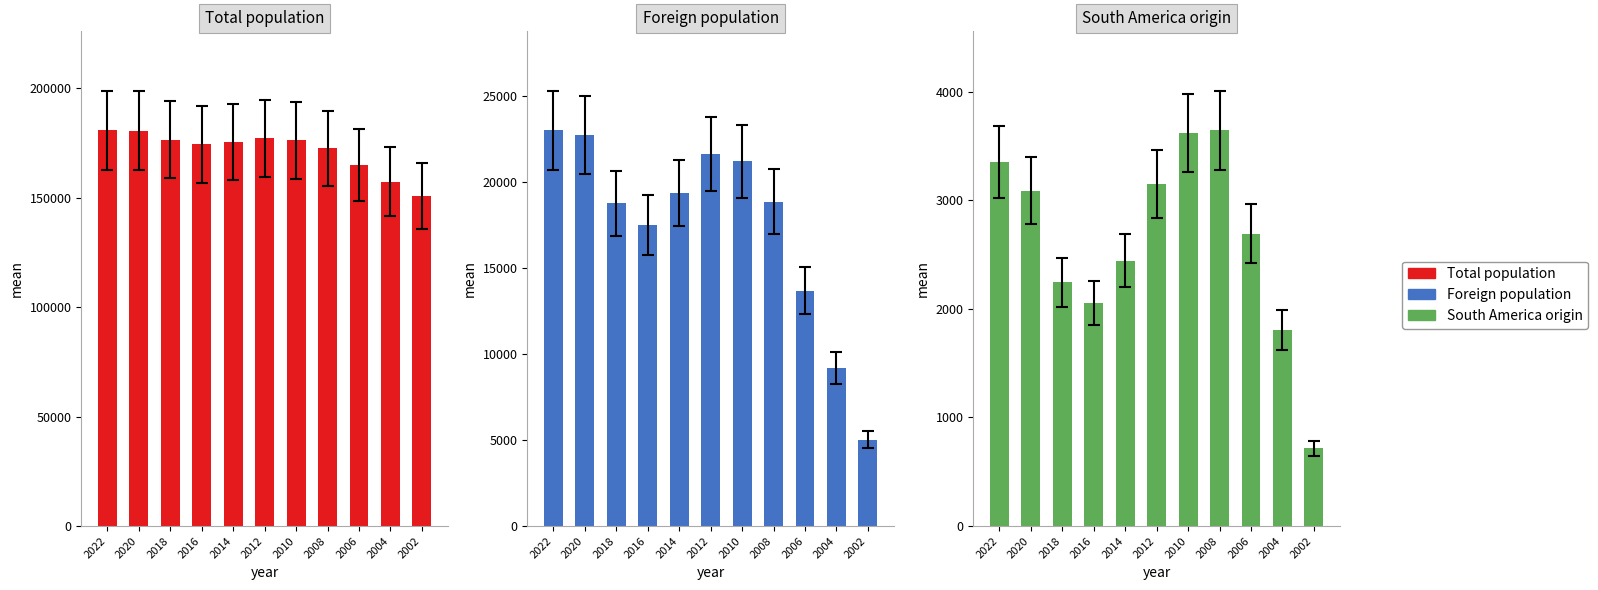

What is the average value of the South America origin series?

2619